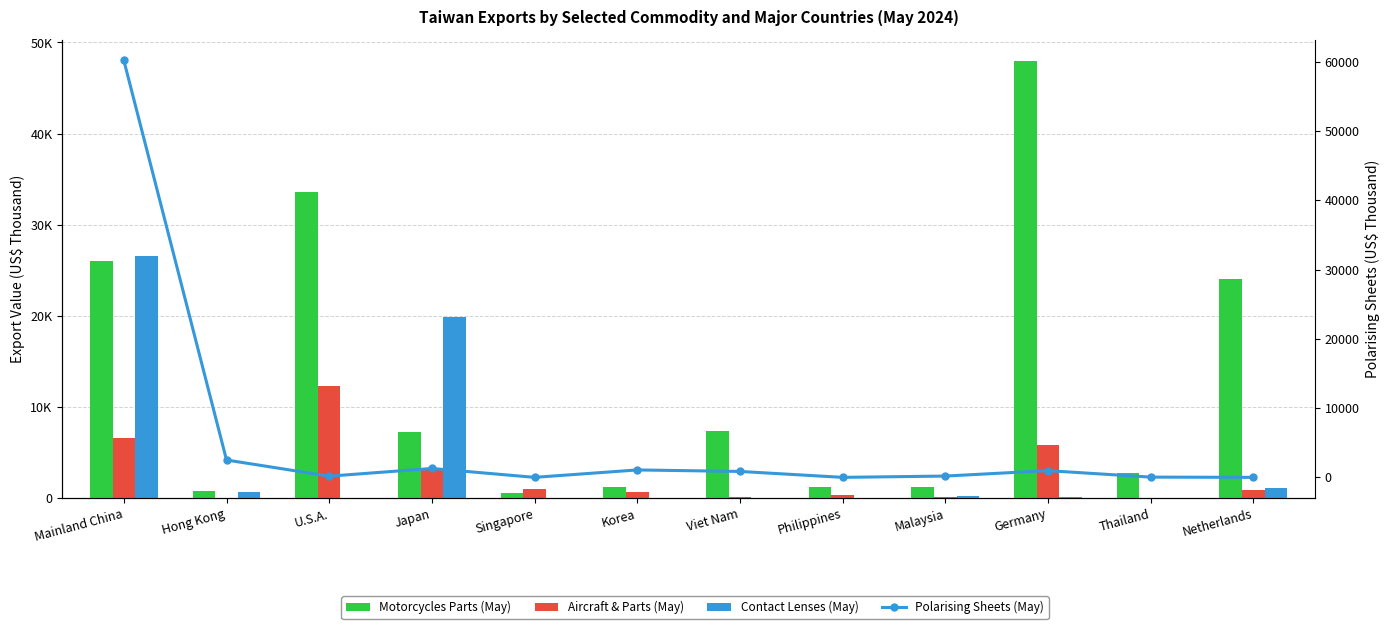

Where does the Polarising Sheets (May) series first go above 854?

Mainland China